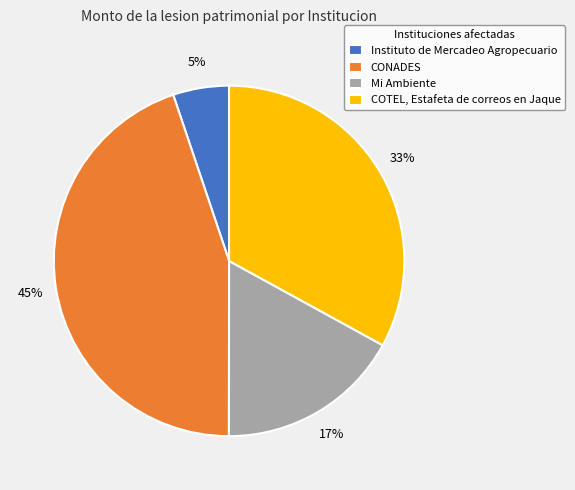

What is the ratio of the value at COTEL, Estafeta de correos en Jaque to the value at Mi Ambiente?

1.9